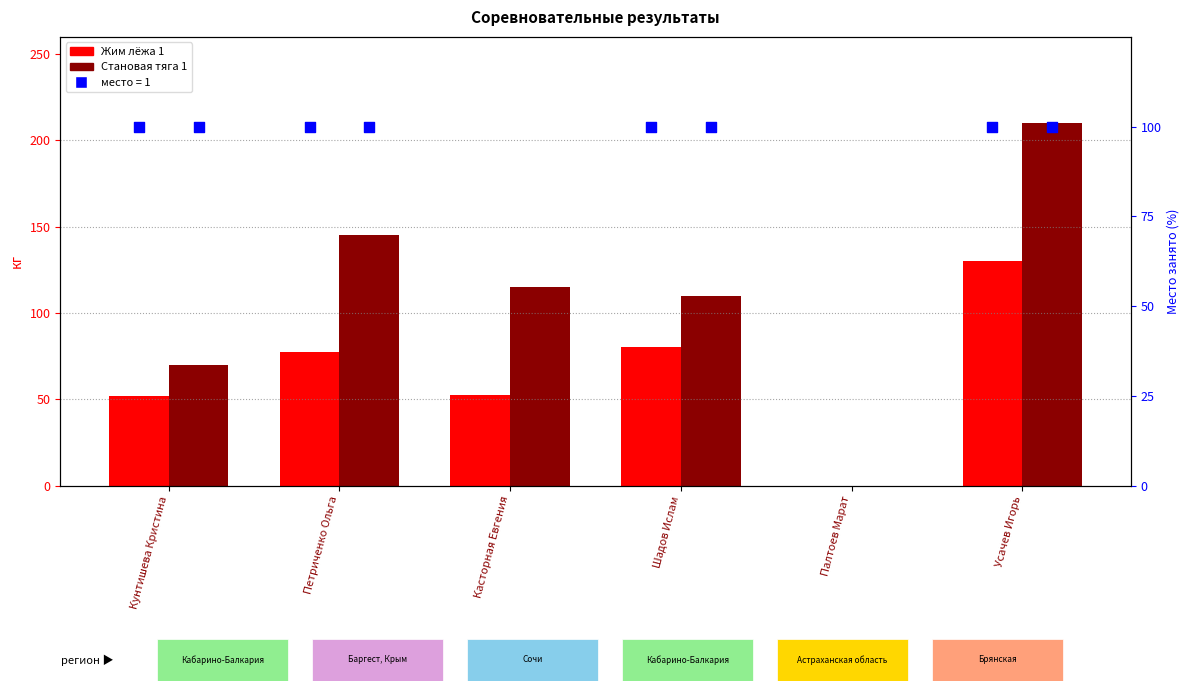

At how many categories does at least one series exceed 145?

1